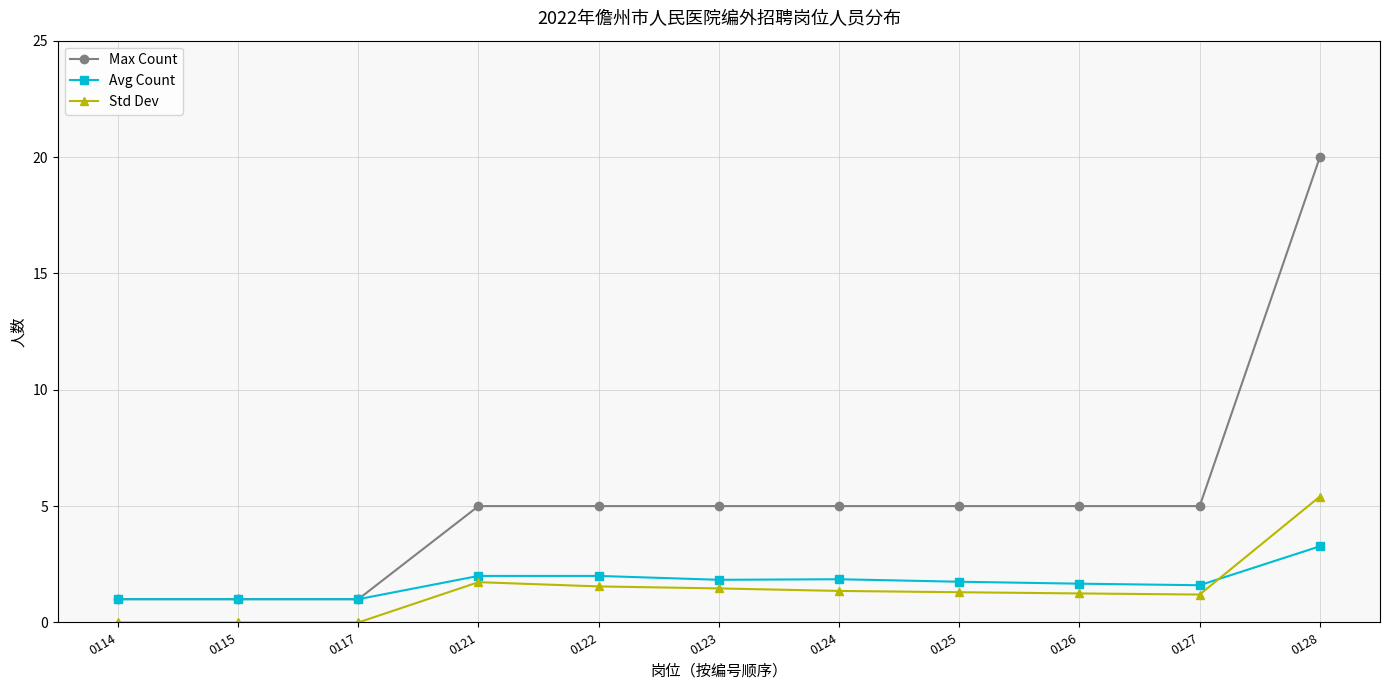

What is the approximate value of Std Dev at 0126?

1.2